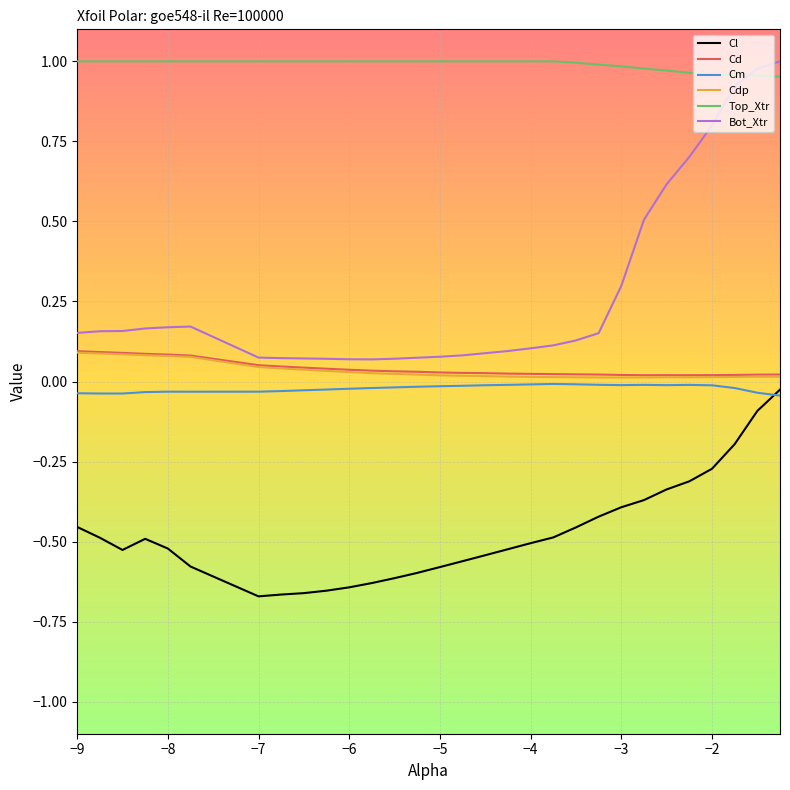

Which series has the widest spread of values?

Bot_Xtr